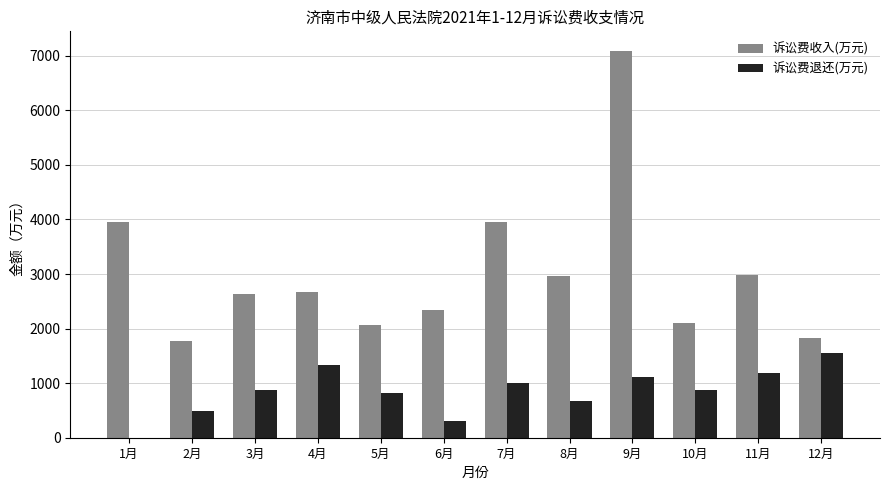

What value does the 诉讼费退还(万元) series have at 7月?

999.7